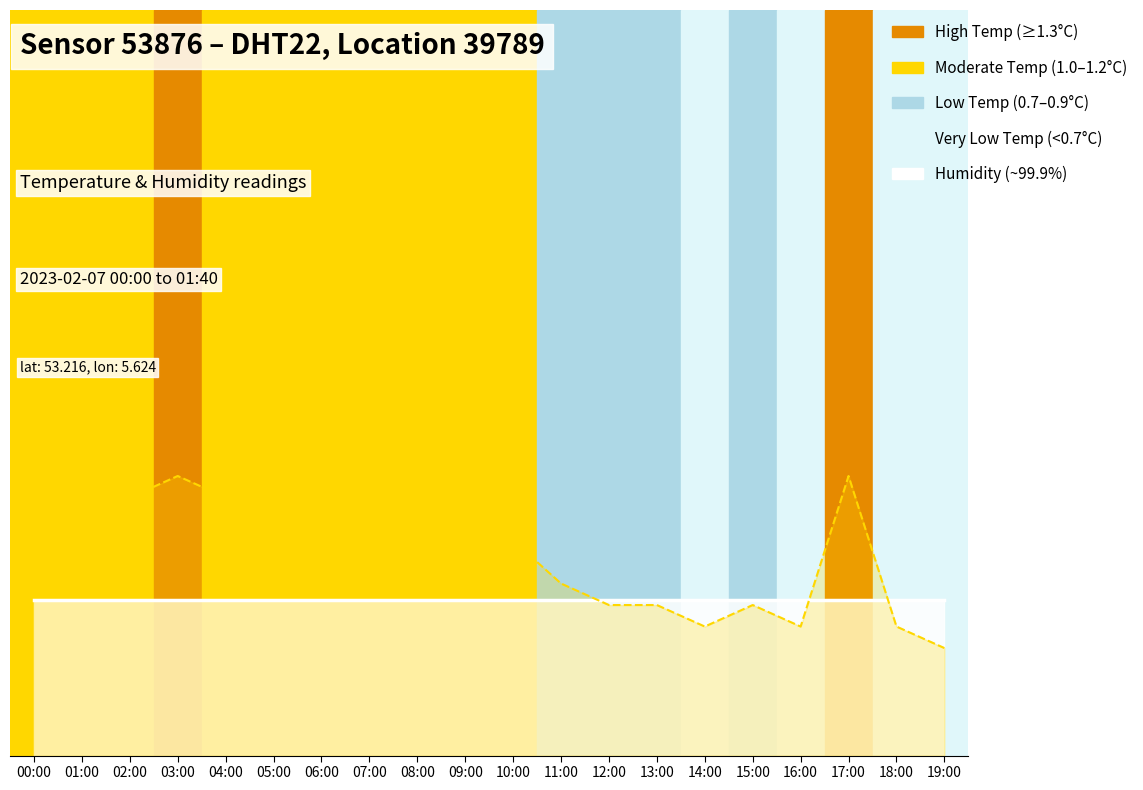

The humidity_line series shows 1.5 at 17:00. True or false?

False